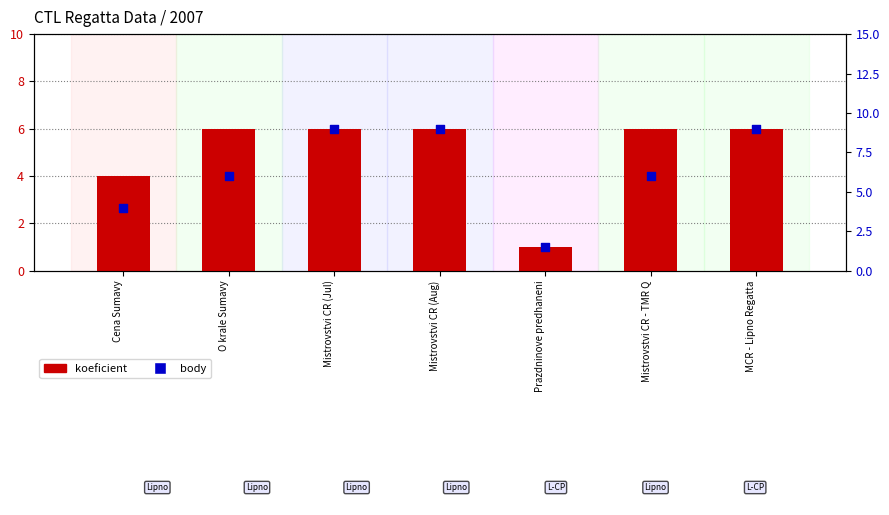

Is the value of koeficient at Mistrovstvi CR - TMR Q greater than the value of body at O krale Sumavy?

No